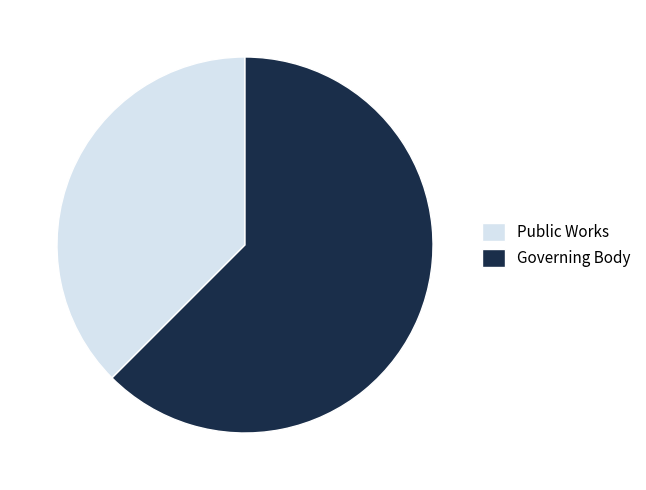

The Governing Body slice represents 68% of the pie. True or false?

False